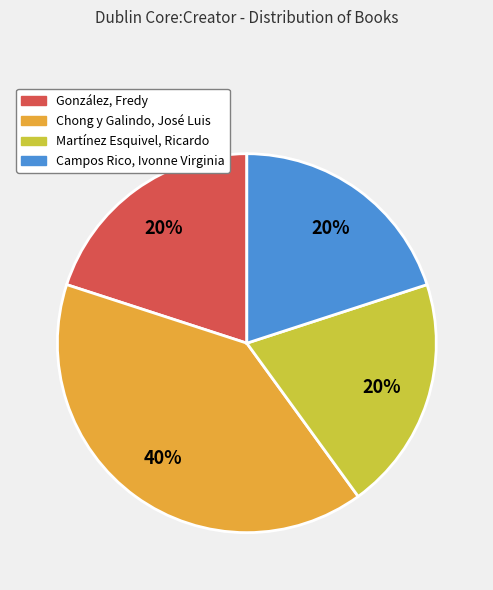

Is Chong y Galindo, José Luis the majority of the pie?

No